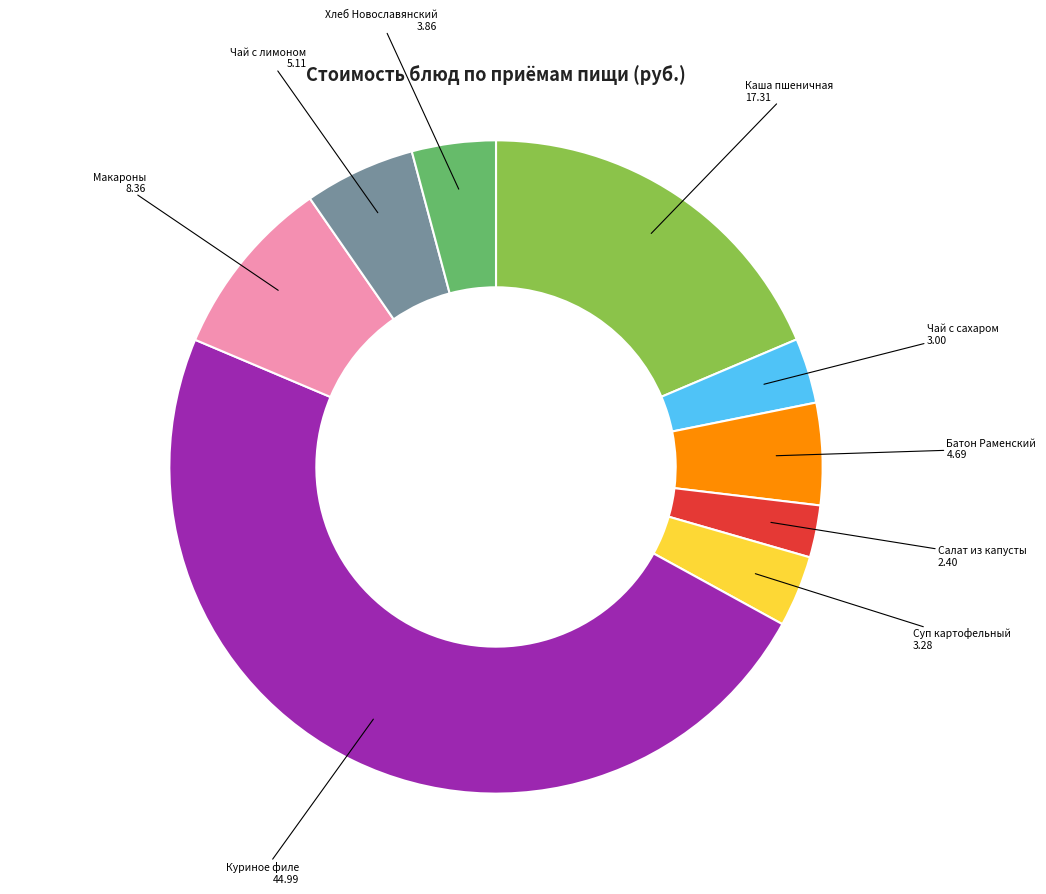

Which category has the biggest portion of the pie?

Куриное филе